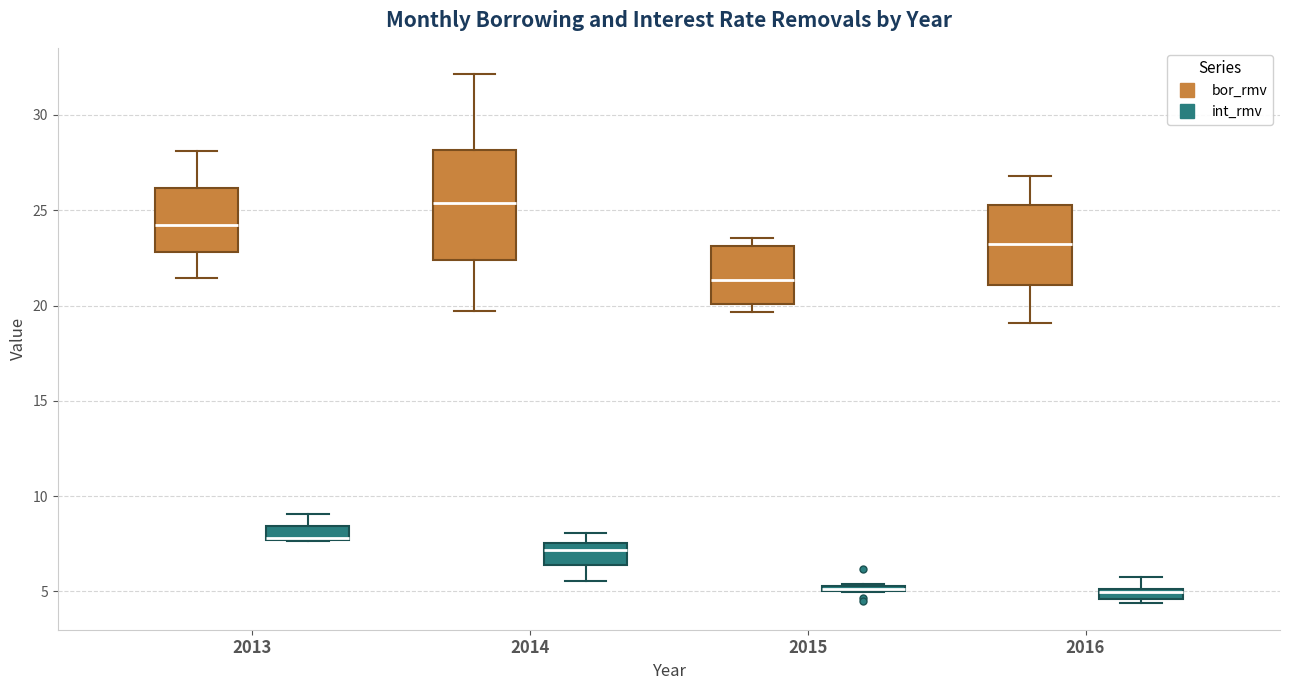

Comparing the boxes themselves (not the whiskers), which one is the tallest?

2014 (bor_rmv)